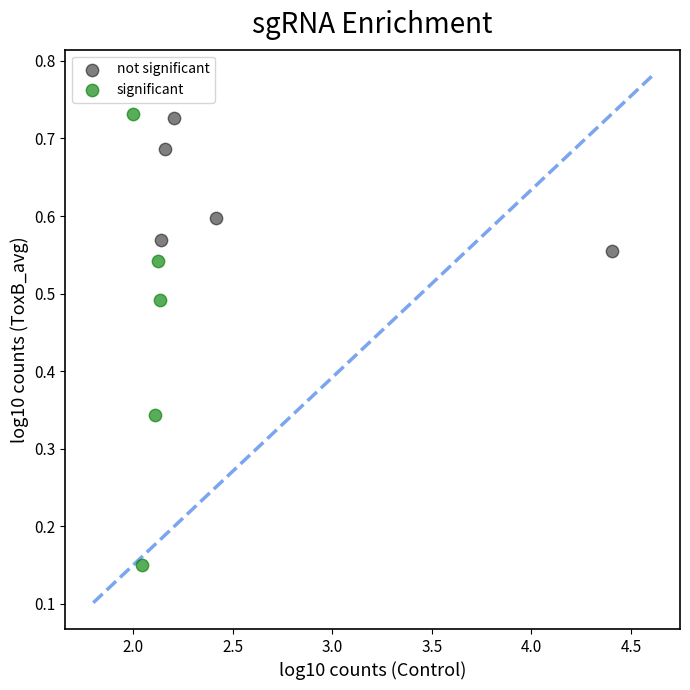

Which series reaches the maximum Y coordinate?

significant